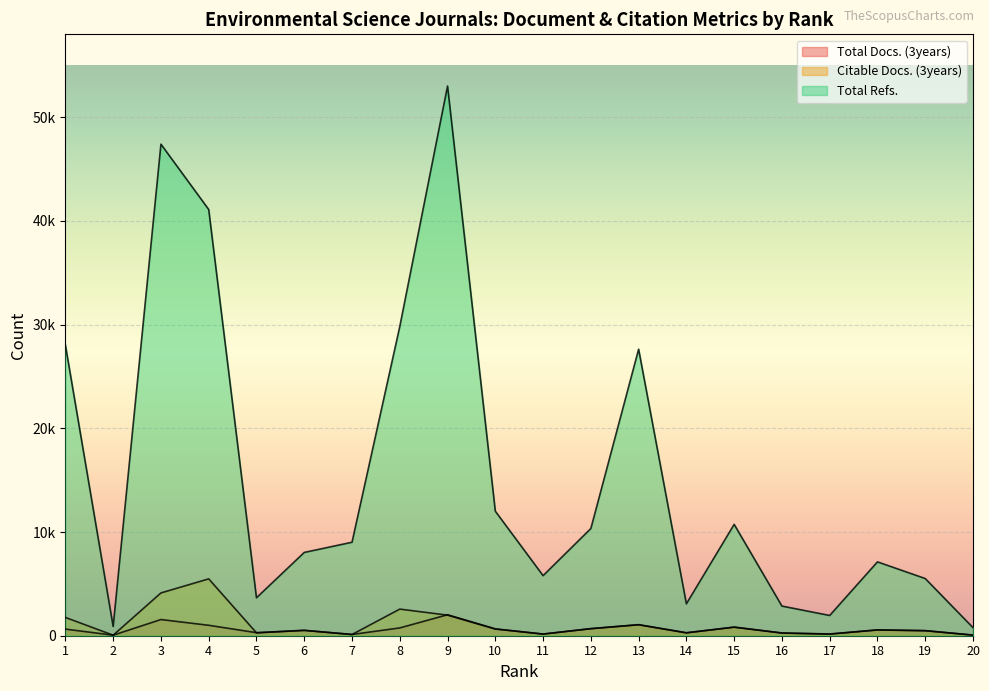

Which series has the largest total across all categories?

Total Refs.